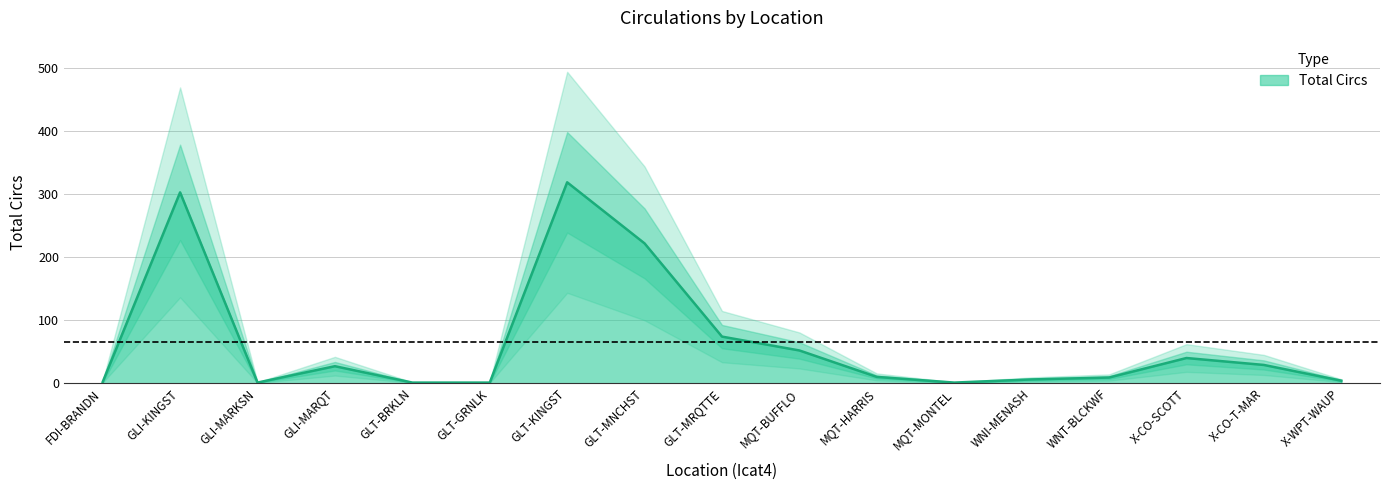

Reading right to left, transcribe all the data shown in this chart.

4	29	40	9	6	1	10	52	74	222	319	1	1	27	1	303	2